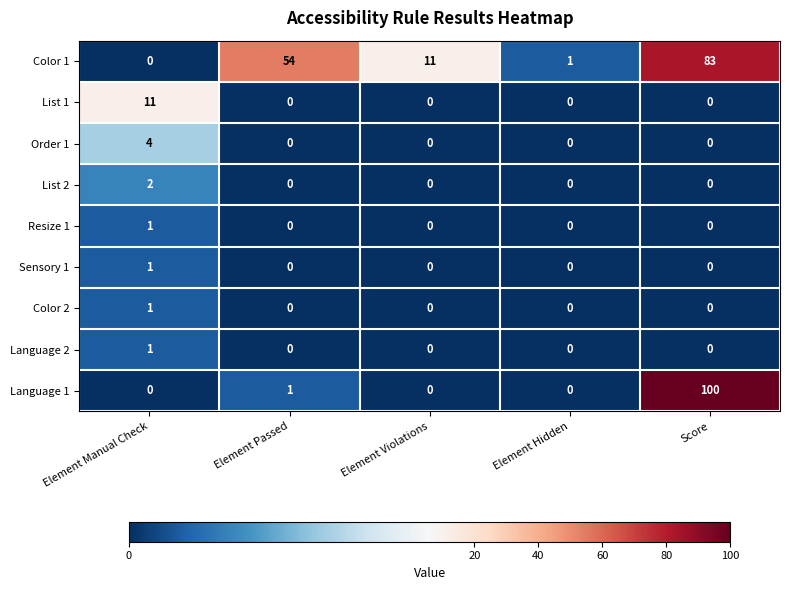

At which category is the sum across all series the highest?

Score